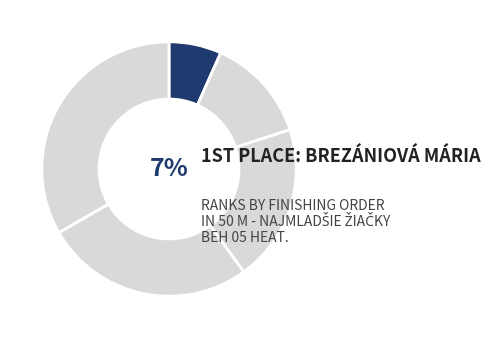

What is the ratio of the value at Hladká Lucia to the value at Harvánková Emy?

1.3